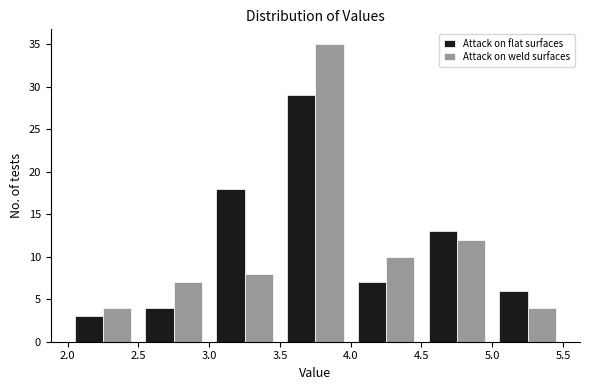

In the Attack on flat surfaces series, which range on the x-axis has the tallest bar?

3.5 to 4.0